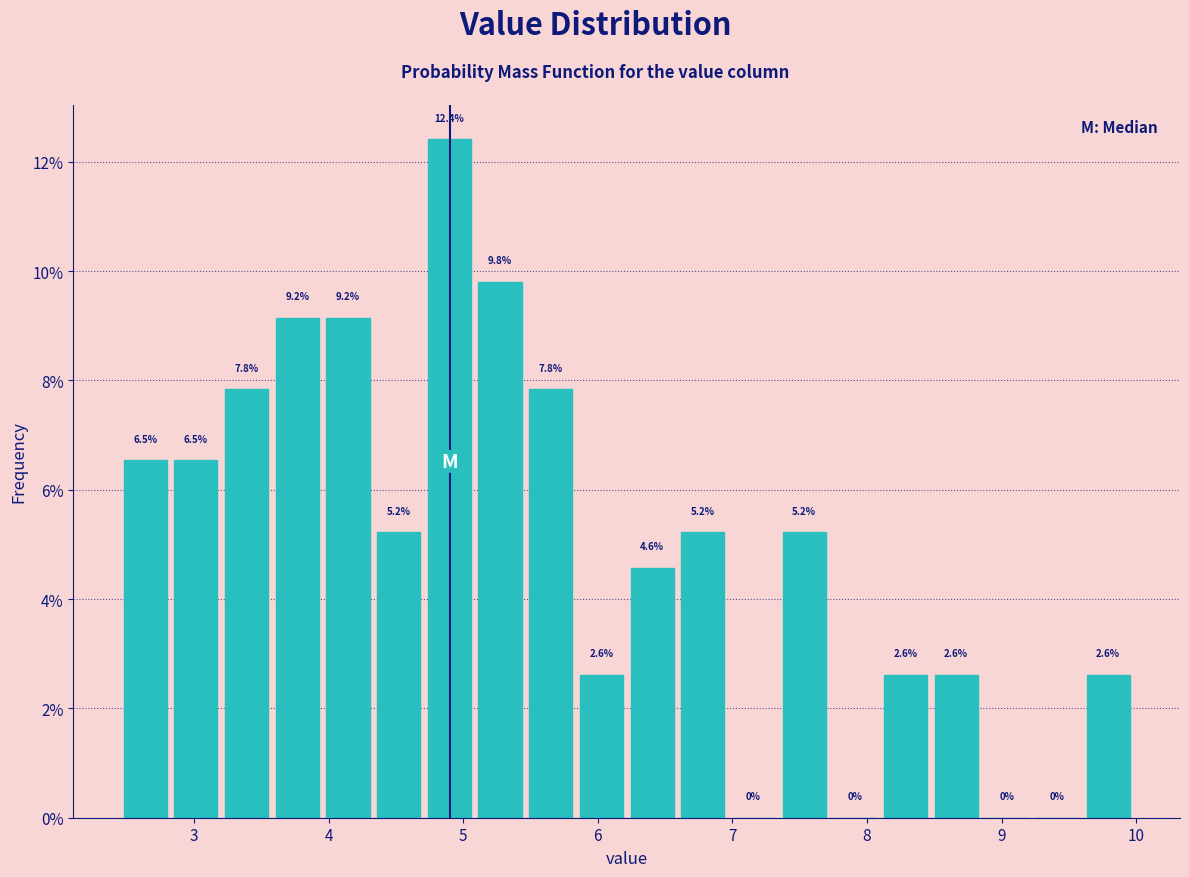

Read against the x-axis, roughly where is the centre of the tallest bar?

4.9